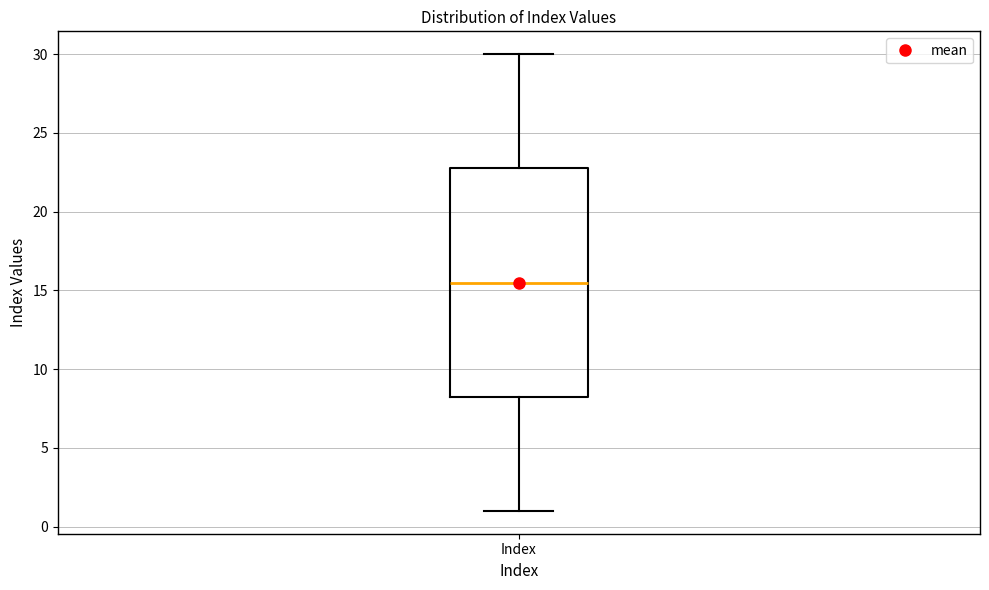

Transcribe this box plot: give where the median line is, the range the box spans, and where the two whiskers end, as read against the y-axis. The values are not printed on the chart, so give them approximately, as read against the axis.

median 15.5, box 8.5 to 23.0, whiskers 1.0 to 30.0